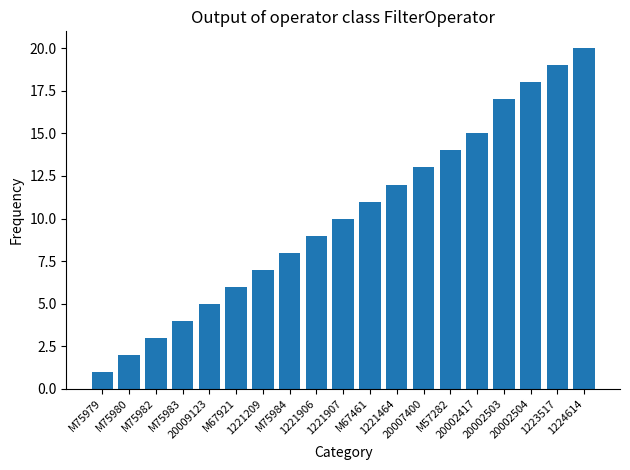

Reading left to right, what are all the values shown in this chart?

1	2	3	4	5	6	7	8	9	10	11	12	13	14	15	17	18	19	20